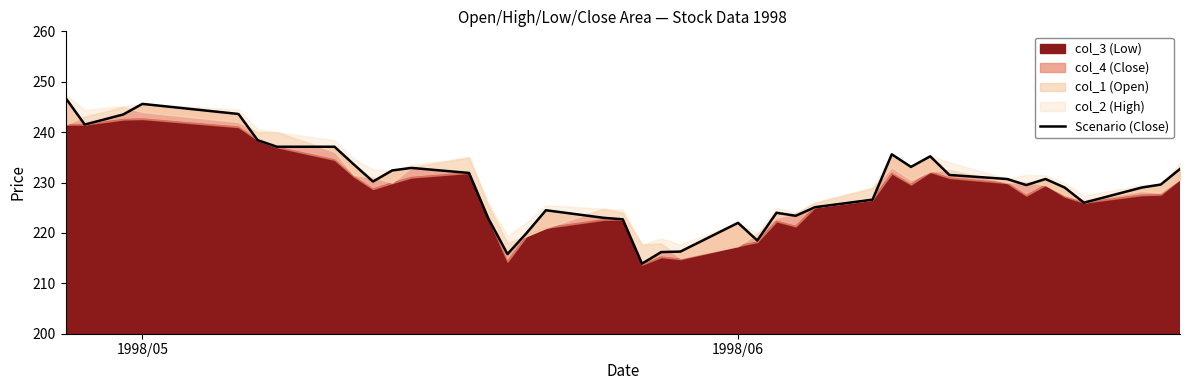

Is it true that the value at 19 is 290.8?

False